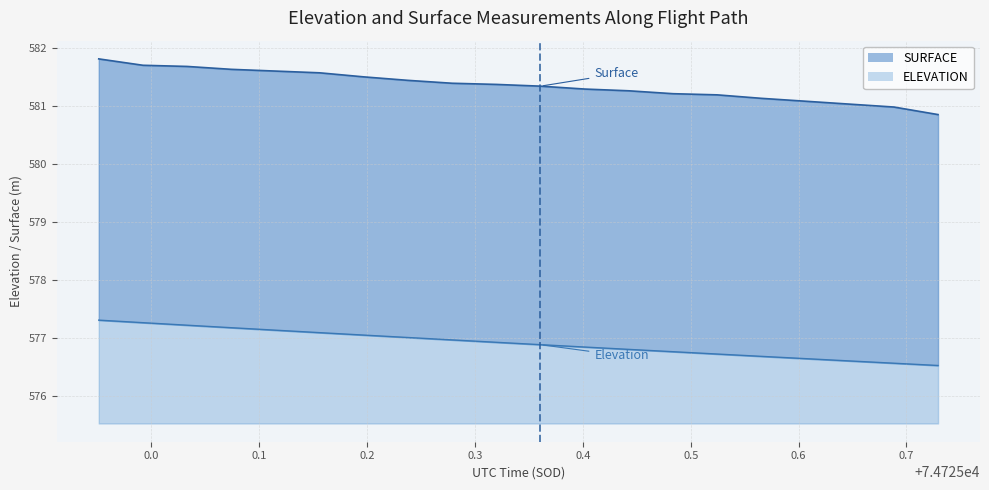

What is the total value across all series at 74725.115?

1158.7